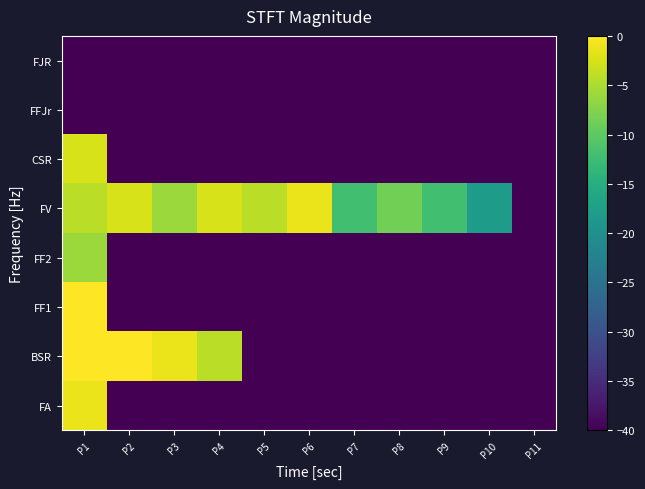

Reading left to right, what are all the values shown in this chart?

FA: P1=-1.2	P2=-40.0	P3=-40.0	P4=-40.0	P5=-40.0	P6=-40.0	P7=-40.0	P8=-40.0	P9=-40.0	P10=-40.0	P11=-40.0
BSR: P1=0.0	P2=0.0	P3=-1.2	P4=-4.1	P5=-40.0	P6=-40.0	P7=-40.0	P8=-40.0	P9=-40.0	P10=-40.0	P11=-40.0
FF1: P1=0.0	P2=-40.0	P3=-40.0	P4=-40.0	P5=-40.0	P6=-40.0	P7=-40.0	P8=-40.0	P9=-40.0	P10=-40.0	P11=-40.0
FF2: P1=-6.0	P2=-40.0	P3=-40.0	P4=-40.0	P5=-40.0	P6=-40.0	P7=-40.0	P8=-40.0	P9=-40.0	P10=-40.0	P11=-40.0
FV: P1=-4.1	P2=-2.5	P3=-6.0	P4=-2.5	P5=-4.1	P6=-1.2	P7=-12.0	P8=-8.5	P9=-12.0	P10=-18.1	P11=-40.0
CSR: P1=-2.5	P2=-40.0	P3=-40.0	P4=-40.0	P5=-40.0	P6=-40.0	P7=-40.0	P8=-40.0	P9=-40.0	P10=-40.0	P11=-40.0
FFJr: P1=-40.0	P2=-40.0	P3=-40.0	P4=-40.0	P5=-40.0	P6=-40.0	P7=-40.0	P8=-40.0	P9=-40.0	P10=-40.0	P11=-40.0
FJR: P1=-40.0	P2=-40.0	P3=-40.0	P4=-40.0	P5=-40.0	P6=-40.0	P7=-40.0	P8=-40.0	P9=-40.0	P10=-40.0	P11=-40.0